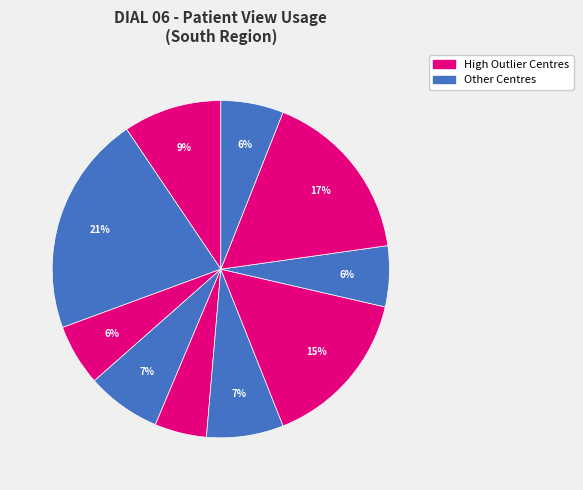

Is there a majority slice in this chart?

No